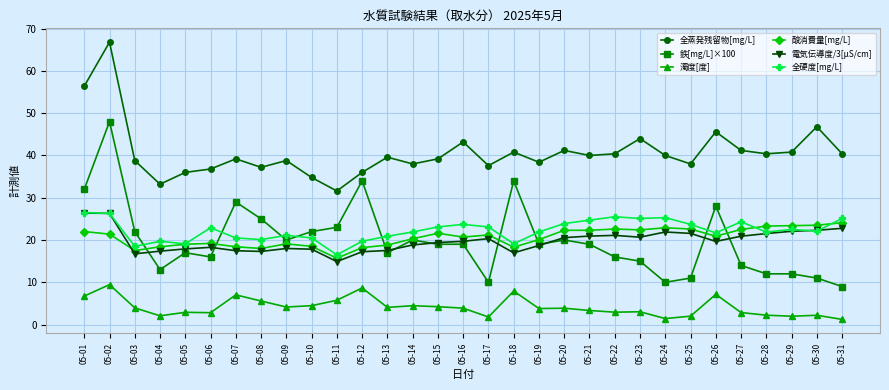

How many data points does each series have?

31